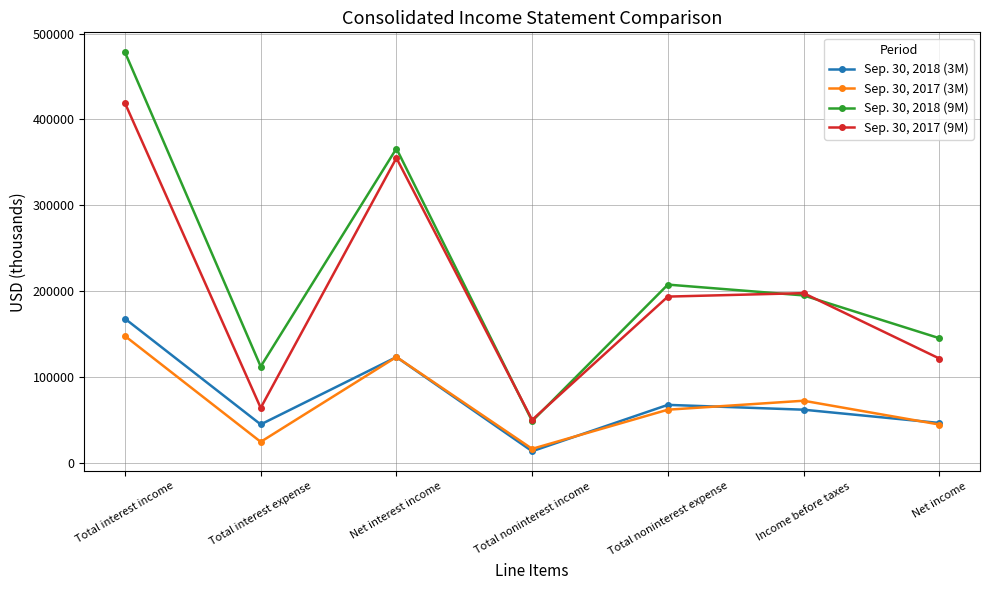

What is the average value of the Sep. 30, 2017 (3M) series?

70029